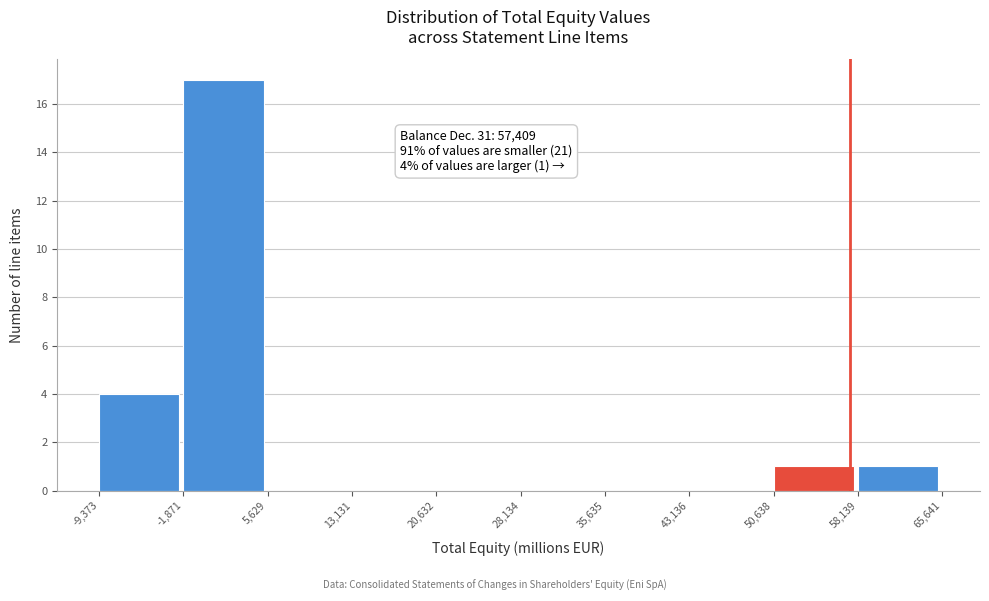

Which range on the x-axis has the tallest bar?

-1,871 to 5,629